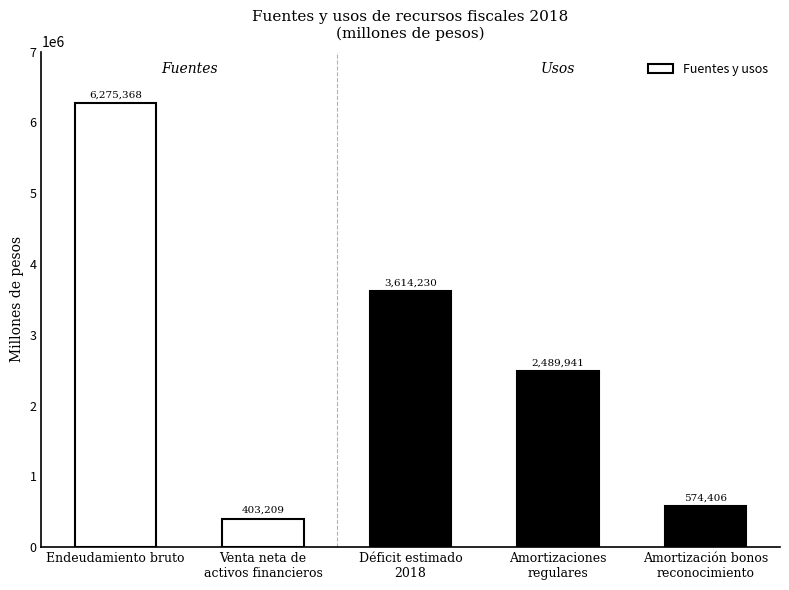

How many series are shown in this chart?

1